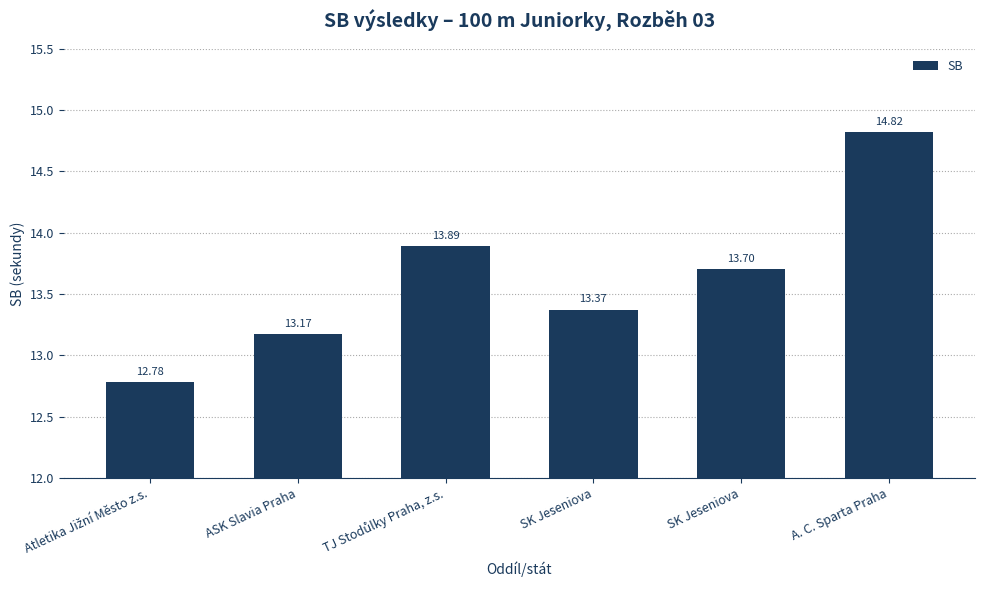

What is the change in value from TJ Stodůlky Praha, z.s. to SK Jeseniova?

-0.2